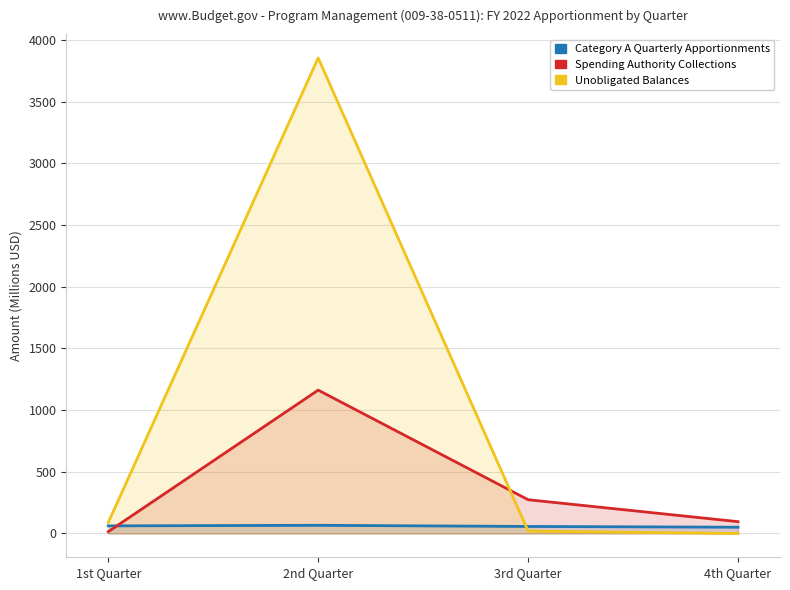

The Spending Authority Collections series shows 9.2 at 1st Quarter. True or false?

False